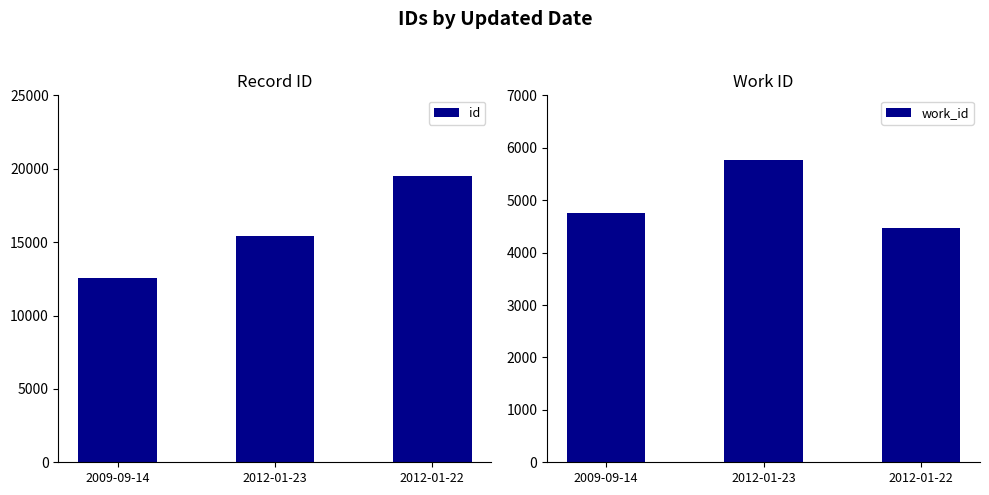

What is the average value of the id series?

15820